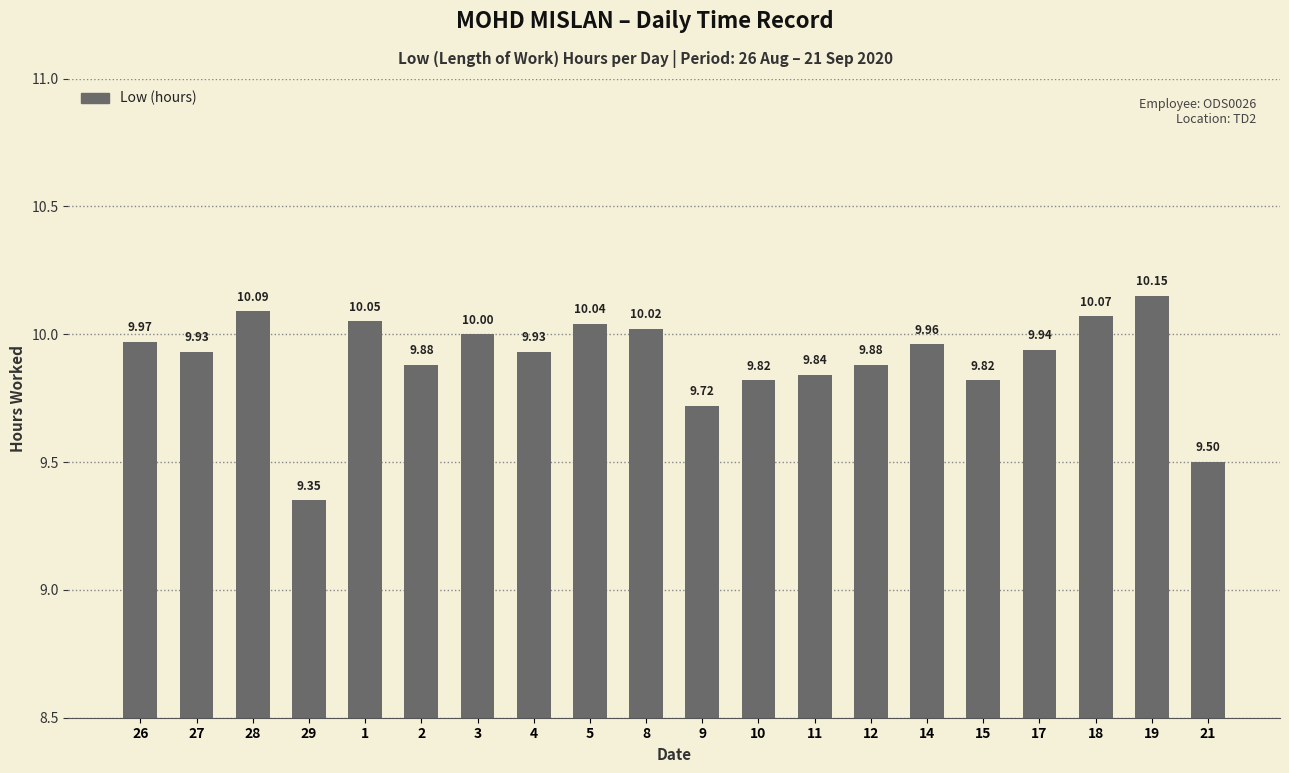

Are the bars horizontal?

No